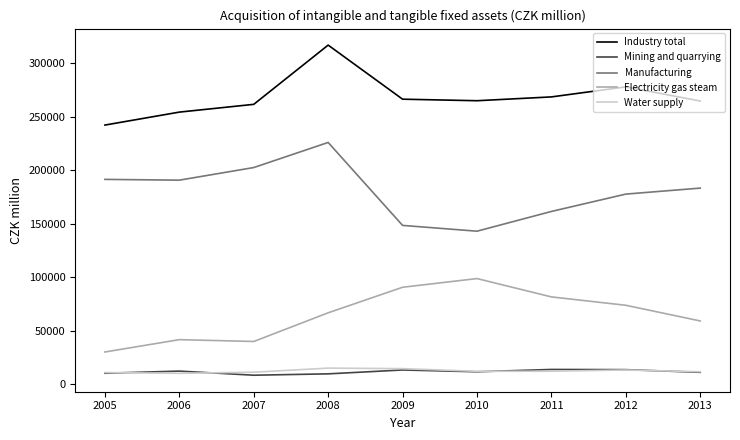

What is the difference between the highest and lowest values at 2013?

253643